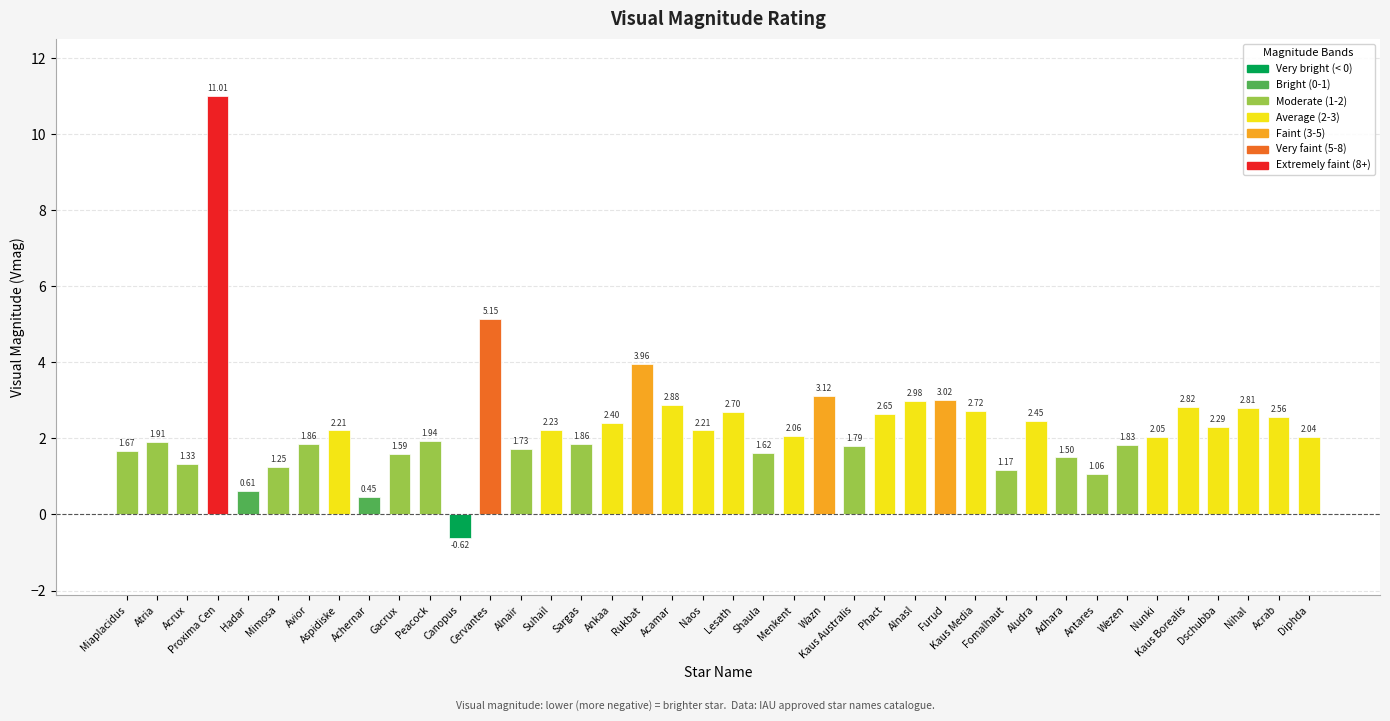

Where does the data first go above 2?

Proxima Cen